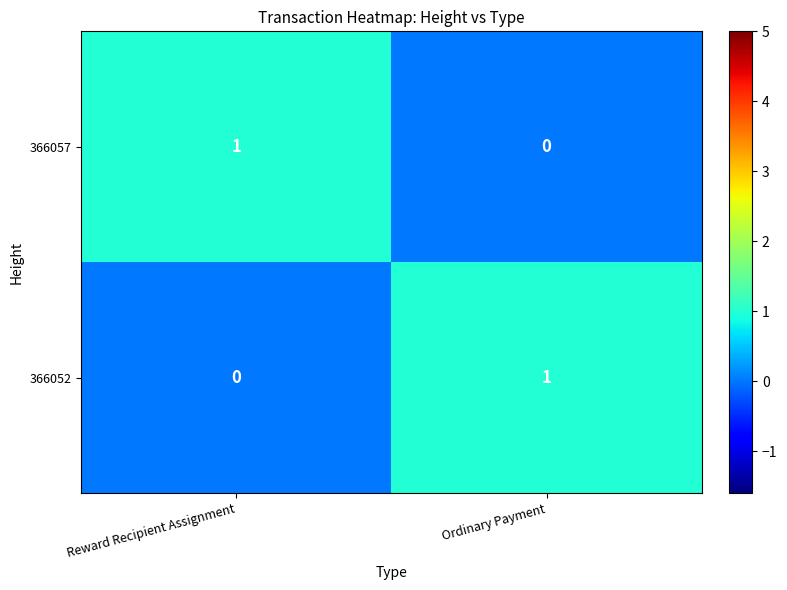

Is the value of 366057 at Reward Recipient Assignment greater than the value of 366052 at Reward Recipient Assignment?

Yes